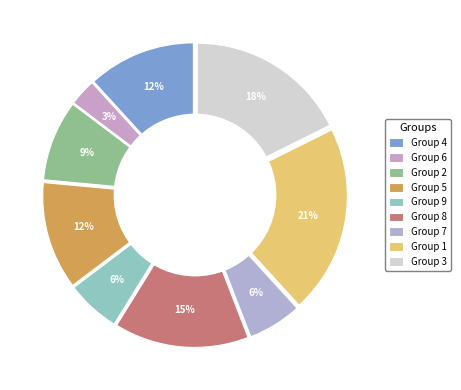

How many slices are in this pie chart?

9